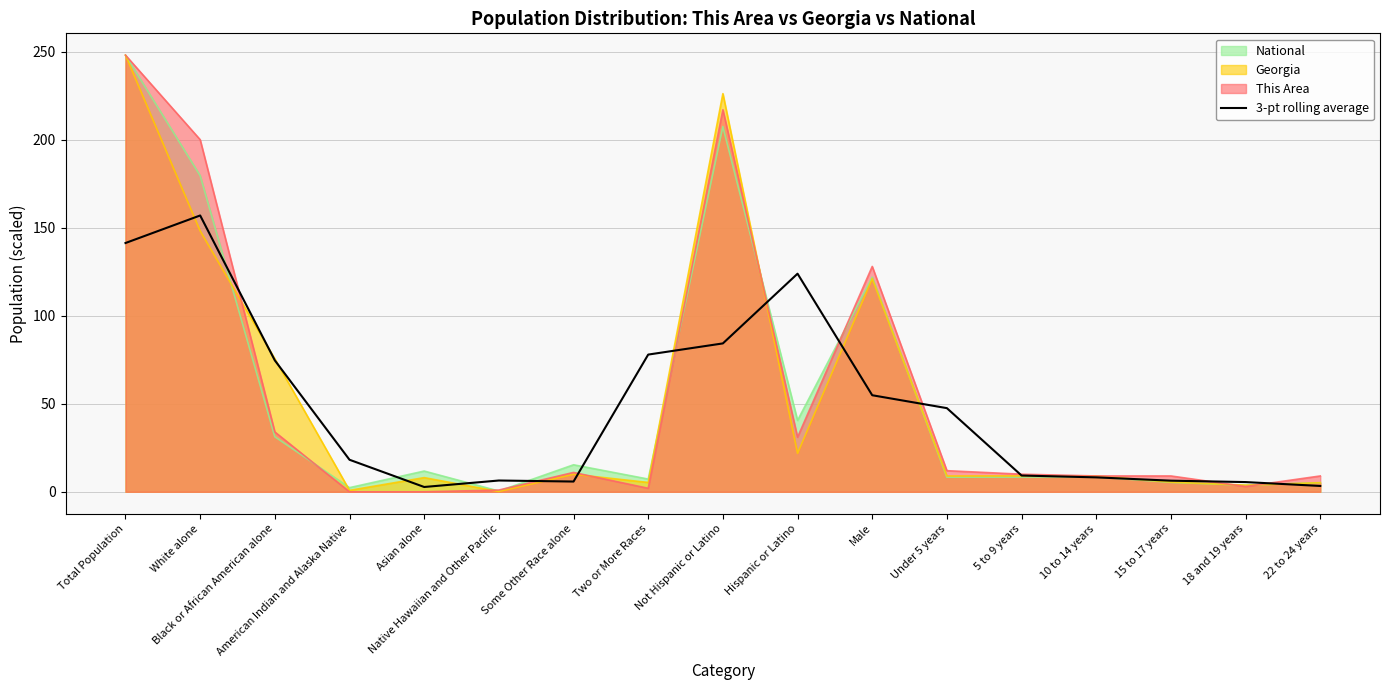

Reading left to right, list all the values displayed in this chart.

141.3	156.9	74.6	18.2	2.7	6.4	5.8	77.9	84.3	123.9	54.8	47.5	9.2	8.2	6.3	5.5	3.3